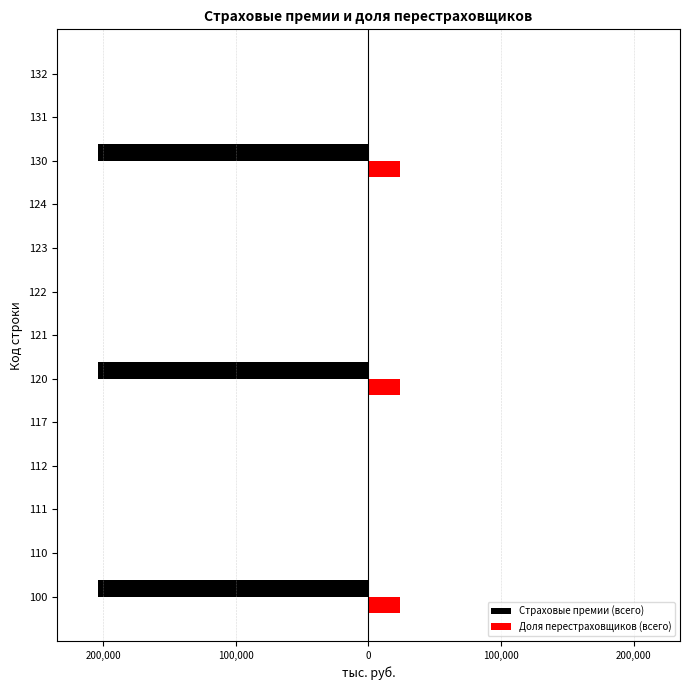

What are all the series names shown in the legend?

Страховые премии (всего), Доля перестраховщиков (всего)